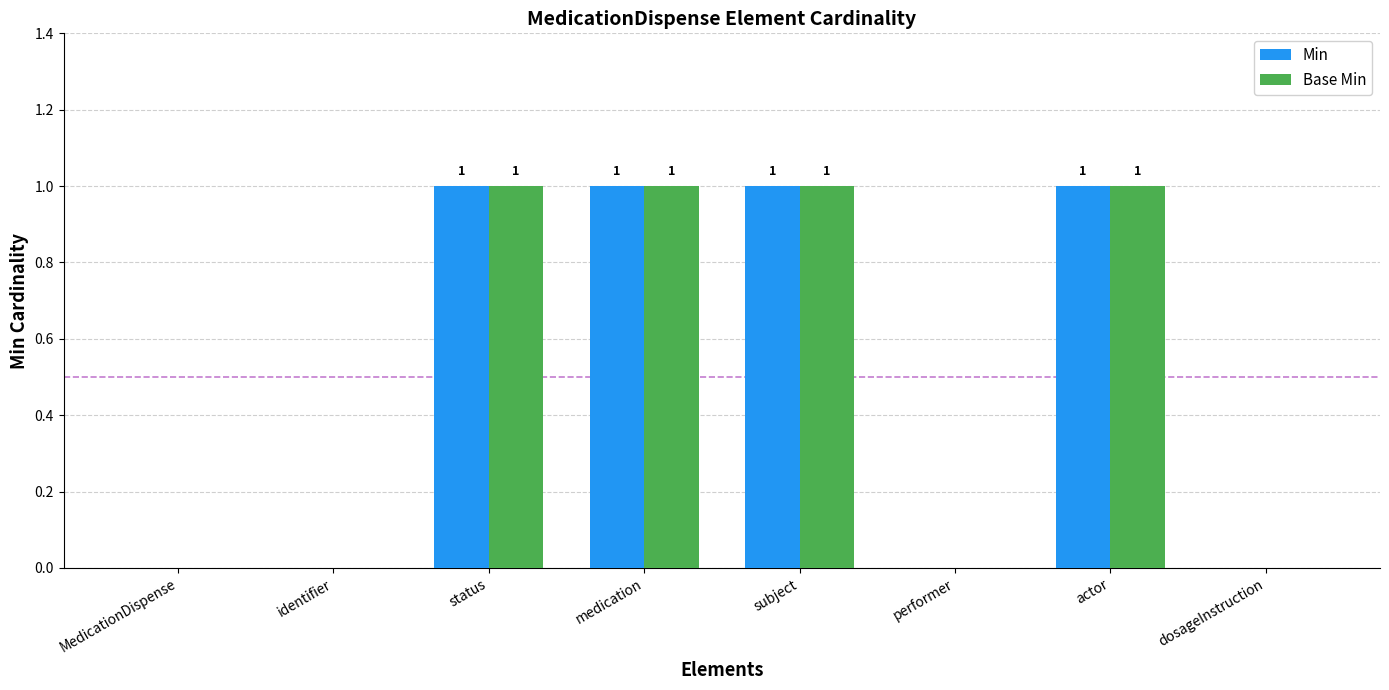

What is the sum of all Base Min values?

4